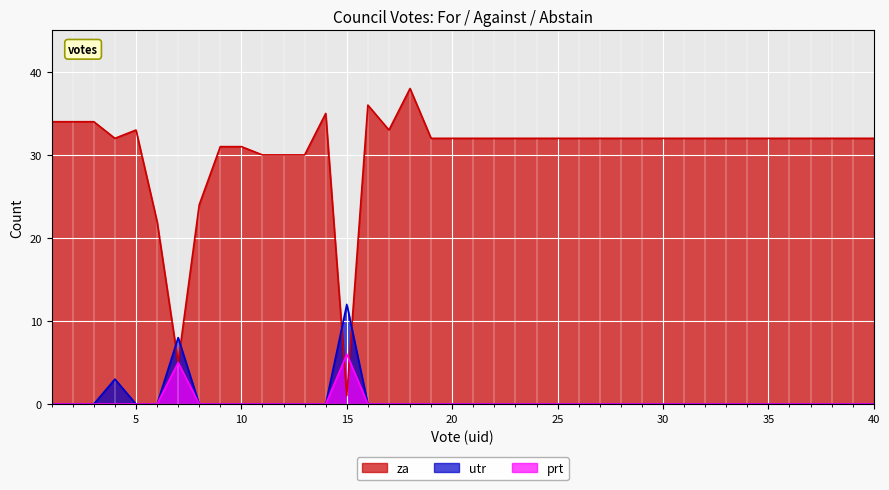

Reading left to right, list all the values displayed in this chart.

za: 34	34	34	32	33	22	5	24	31	31	30	30	30	35	1	36	33	38	32	32	32	32	32	32	32	32	32	32	32	32	32	32	32	32	32	32	32	32	32	32
prt: 0	0	0	0	0	0	5	0	0	0	0	0	0	0	6	0	0	0	0	0	0	0	0	0	0	0	0	0	0	0	0	0	0	0	0	0	0	0	0	0
utr: 0	0	0	3	0	0	8	0	0	0	0	0	0	0	12	0	0	0	0	0	0	0	0	0	0	0	0	0	0	0	0	0	0	0	0	0	0	0	0	0